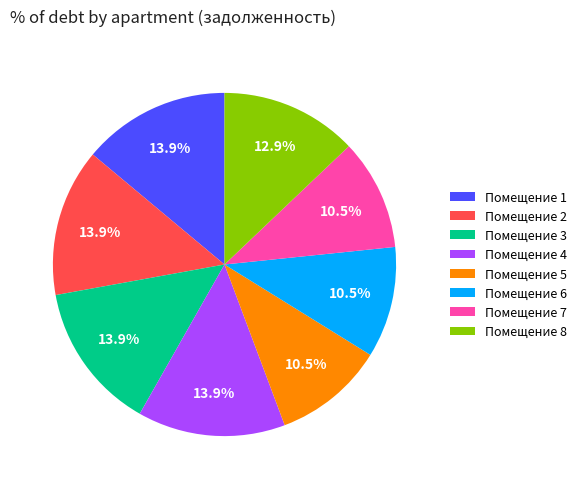

Is Помещение 3 the majority of the pie?

No